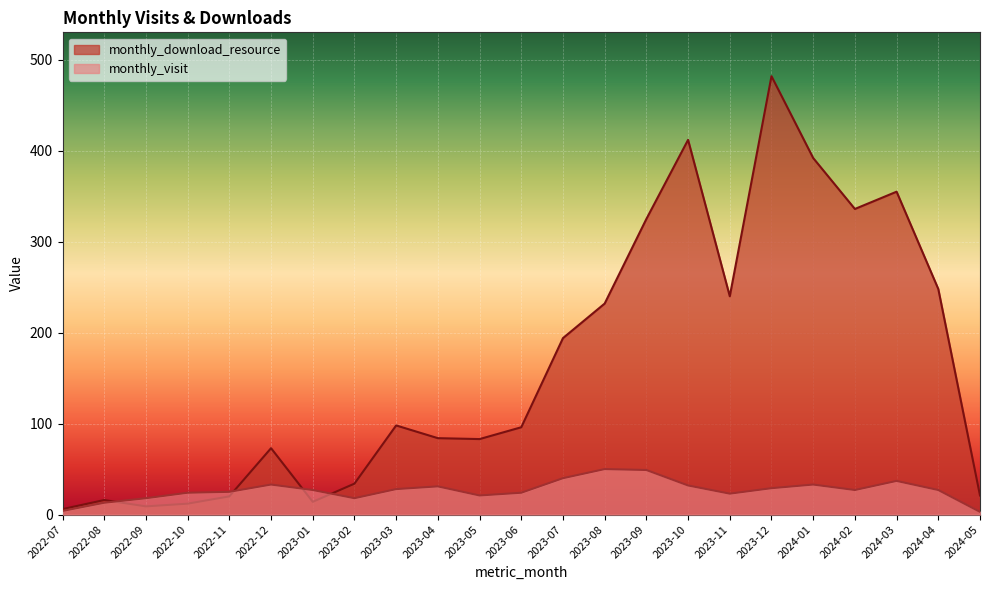

How many intersections are there between monthly_download_resource and monthly_visit?

4